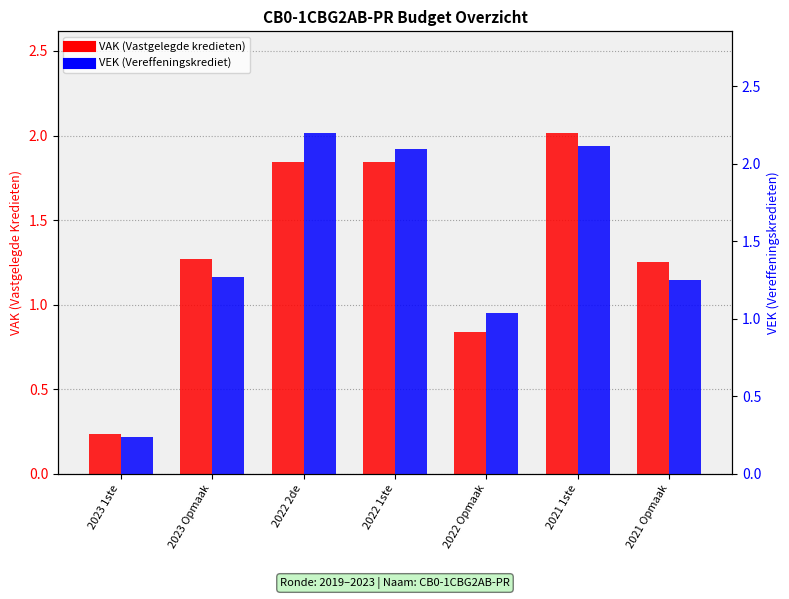

List the series in order of their peak value, highest first.

VEK, VAK